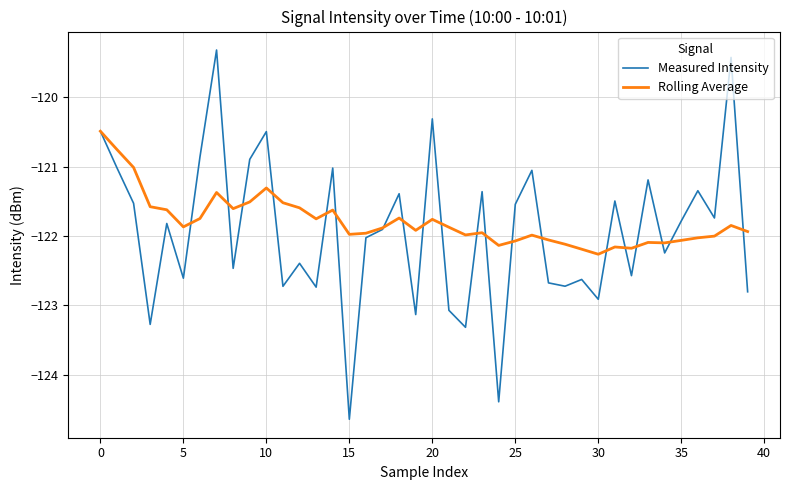

What is the maximum value for Rolling Average?

-120.5